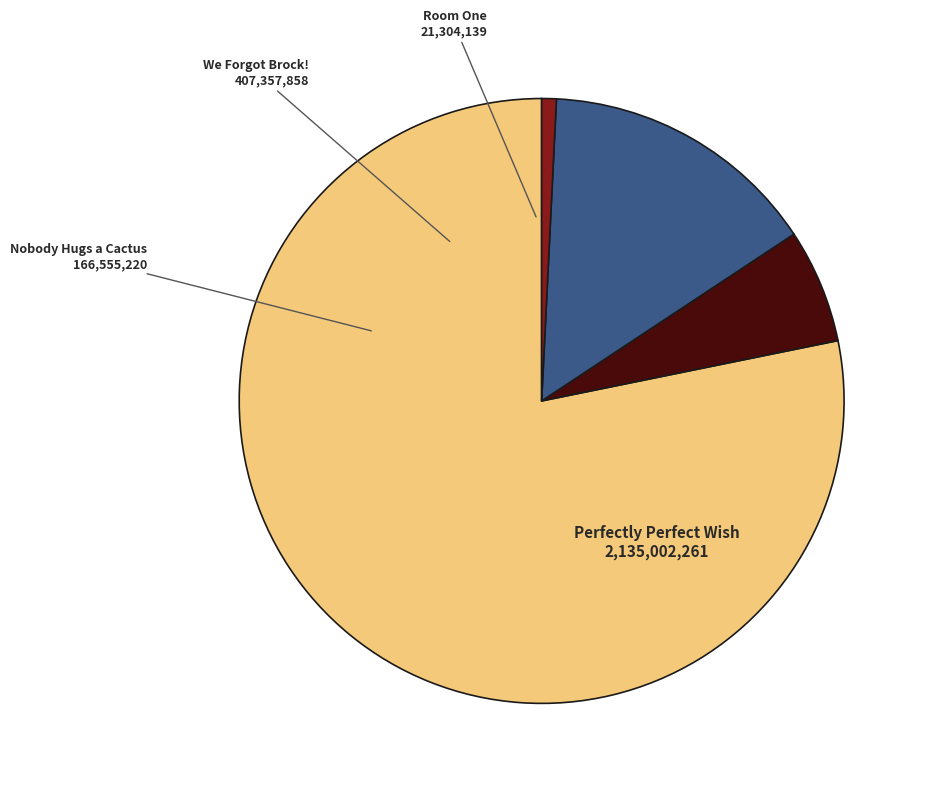

Combined, do Perfectly Perfect Wish and Room One account for over 50%?

Yes